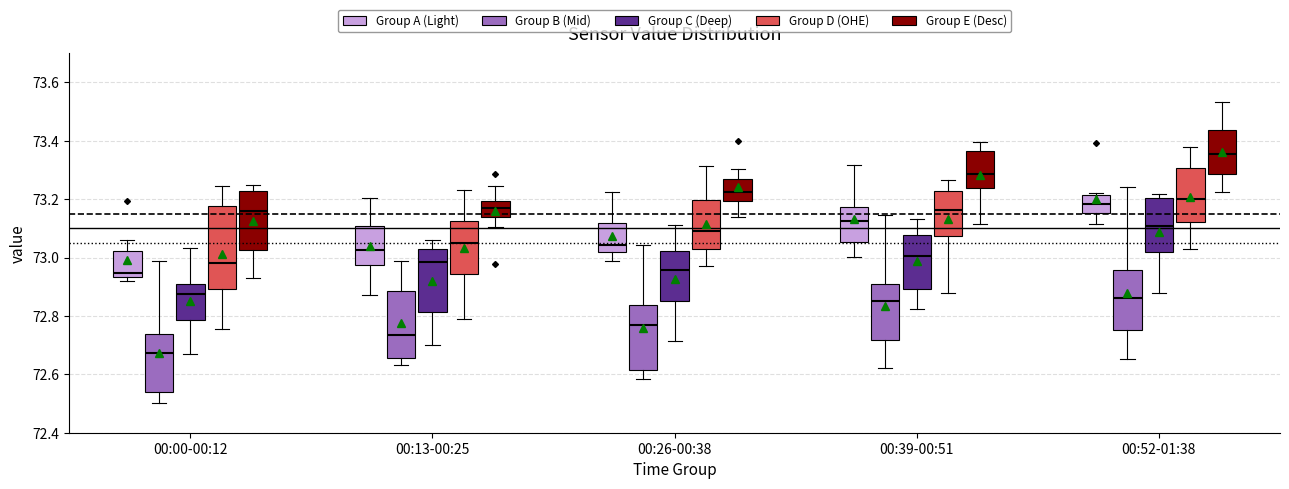

Reading left to right, transcribe this box plot: for each box, give where its median line is, the range the box spans, and where its two whiskers end, as read against the y-axis. The values are not printed on the chart, so give them approximately, as read against the axis.

00:00-00:12 (Group A (Light)): median 72.94 (just above the box's lower edge), box 72.94 to 73.02, whiskers 72.92 to 73.06
00:00-00:12 (Group B (Mid)): median 72.68, box 72.54 to 72.74, whiskers 72.50 to 72.98
00:00-00:12 (Group C (Deep)): median 72.88, box 72.78 to 72.90, whiskers 72.66 to 73.04
00:00-00:12 (Group D (OHE)): median 72.98, box 72.90 to 73.18, whiskers 72.76 to 73.24
00:00-00:12 (Group E (Desc)): median 73.16, box 73.02 to 73.22, whiskers 72.92 to 73.24
00:13-00:25 (Group A (Light)): median 73.02, box 72.98 to 73.10, whiskers 72.88 to 73.20
00:13-00:25 (Group B (Mid)): median 72.74, box 72.66 to 72.88, whiskers 72.64 to 72.98
00:13-00:25 (Group C (Deep)): median 72.98, box 72.82 to 73.02, whiskers 72.70 to 73.06
00:13-00:25 (Group D (OHE)): median 73.04, box 72.94 to 73.12, whiskers 72.78 to 73.24
00:13-00:25 (Group E (Desc)): median 73.18, box 73.14 to 73.20, whiskers 73.10 to 73.24
00:26-00:38 (Group A (Light)): median 73.04, box 73.02 to 73.12, whiskers 72.98 to 73.22
00:26-00:38 (Group B (Mid)): median 72.76, box 72.62 to 72.84, whiskers 72.58 to 73.04
00:26-00:38 (Group C (Deep)): median 72.96, box 72.84 to 73.02, whiskers 72.72 to 73.12
00:26-00:38 (Group D (OHE)): median 73.10, box 73.02 to 73.20, whiskers 72.98 to 73.32
00:26-00:38 (Group E (Desc)): median 73.22, box 73.20 to 73.28, whiskers 73.14 to 73.30
00:39-00:51 (Group A (Light)): median 73.12, box 73.06 to 73.18, whiskers 73.00 to 73.32
00:39-00:51 (Group B (Mid)): median 72.86, box 72.72 to 72.90, whiskers 72.62 to 73.14
00:39-00:51 (Group C (Deep)): median 73.00, box 72.90 to 73.08, whiskers 72.82 to 73.14
00:39-00:51 (Group D (OHE)): median 73.16, box 73.08 to 73.22, whiskers 72.88 to 73.26
00:39-00:51 (Group E (Desc)): median 73.28, box 73.24 to 73.36, whiskers 73.12 to 73.40
00:52-01:38 (Group A (Light)): median 73.18, box 73.16 to 73.22, whiskers 73.12 to 73.22 (just above the box's upper edge)
00:52-01:38 (Group B (Mid)): median 72.86, box 72.76 to 72.96, whiskers 72.66 to 73.24
00:52-01:38 (Group C (Deep)): median 73.10, box 73.02 to 73.20, whiskers 72.88 to 73.22
00:52-01:38 (Group D (OHE)): median 73.20, box 73.12 to 73.30, whiskers 73.02 to 73.38
00:52-01:38 (Group E (Desc)): median 73.36, box 73.28 to 73.44, whiskers 73.22 to 73.54